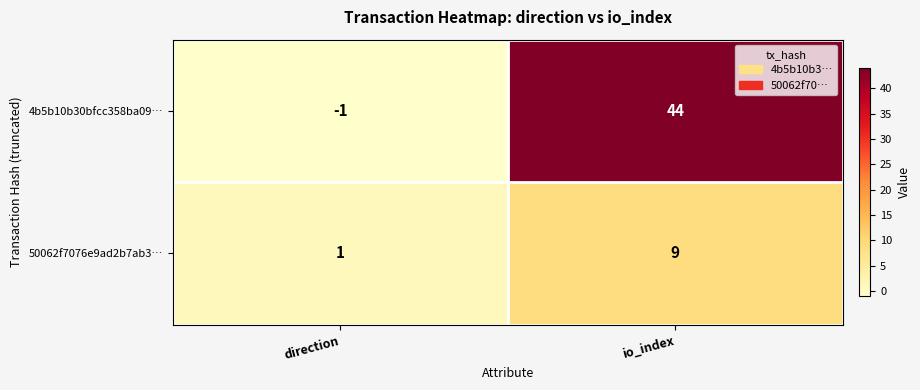

What is the difference between the 50062f7076e9ad2b7ab3… values at io_index and direction?

8